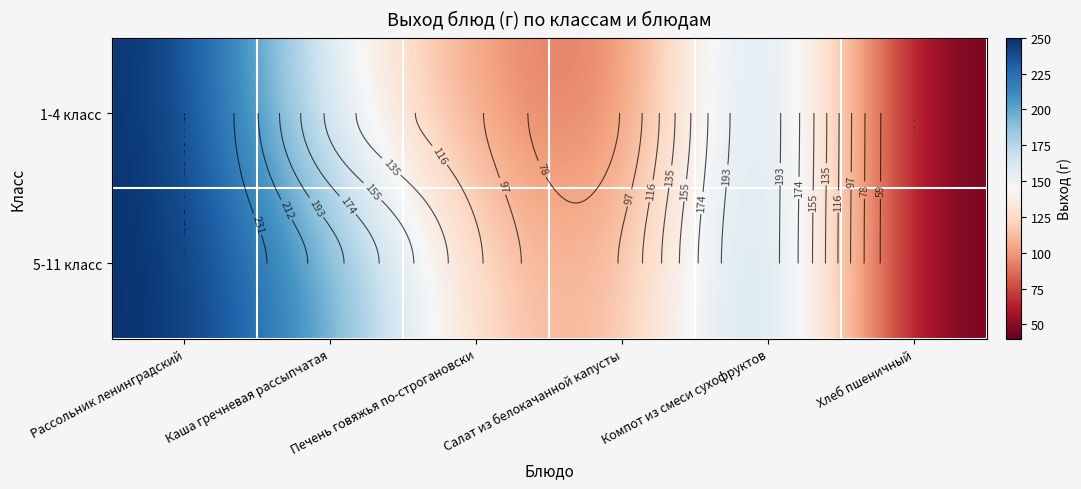

Which series has the largest total across all categories?

5-11 класс